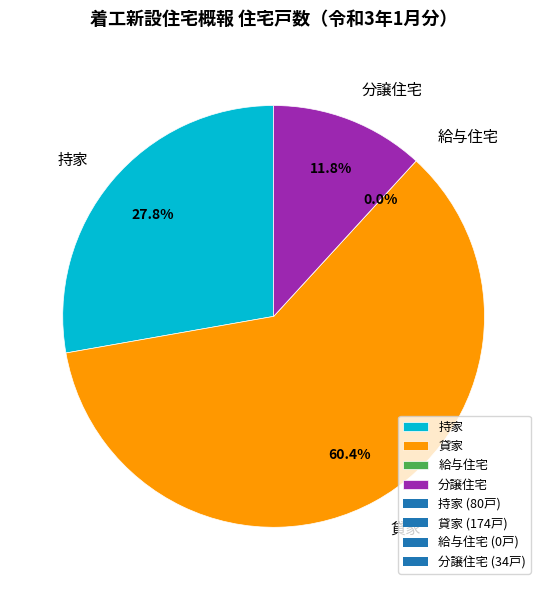

How many segments does this pie chart have?

4